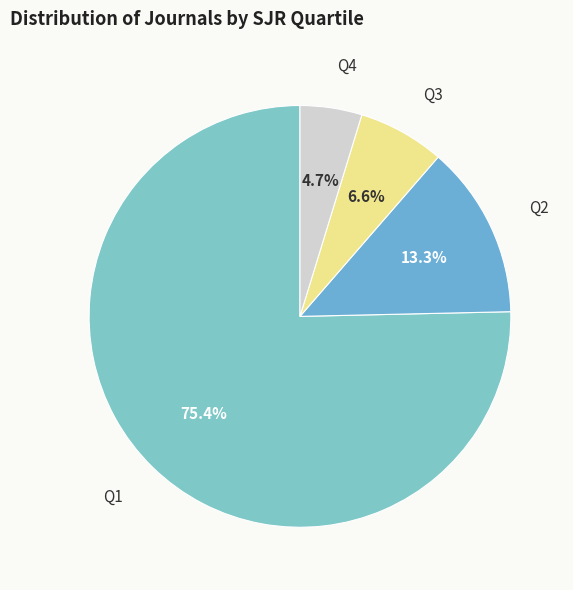

Count the number of slices in the pie.

4